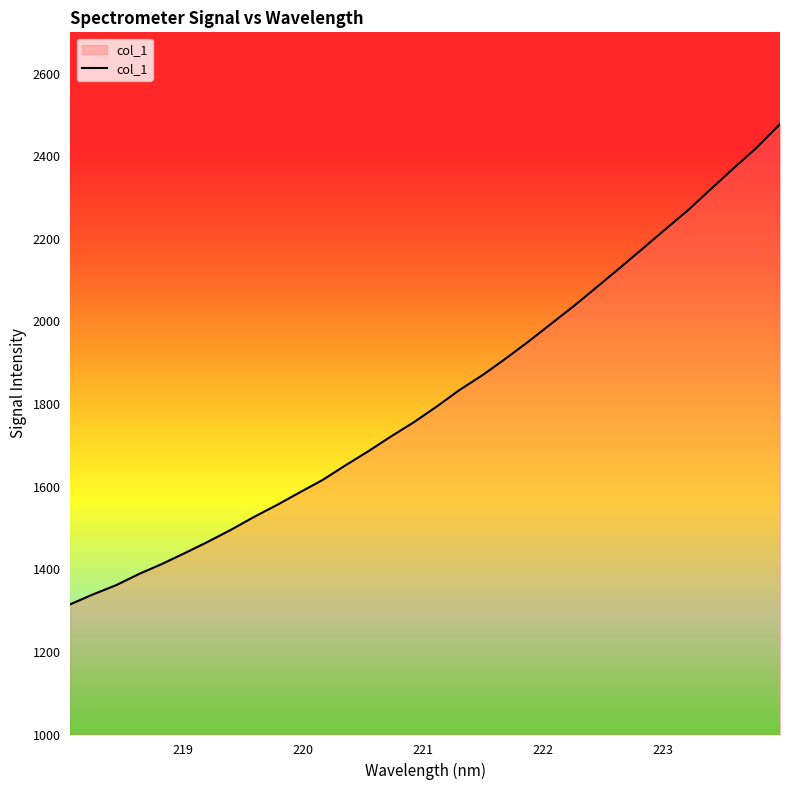

What is the smallest value displayed?

1315.3